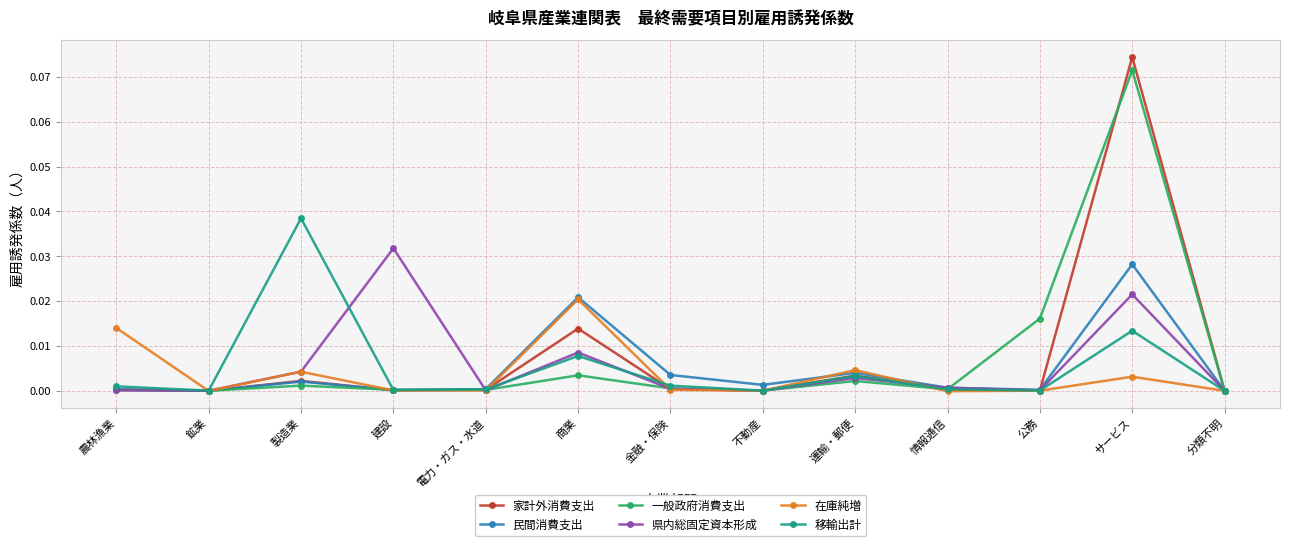

Is it true that 民間消費支出 equals 0.0 at 運輸・郵便?

True